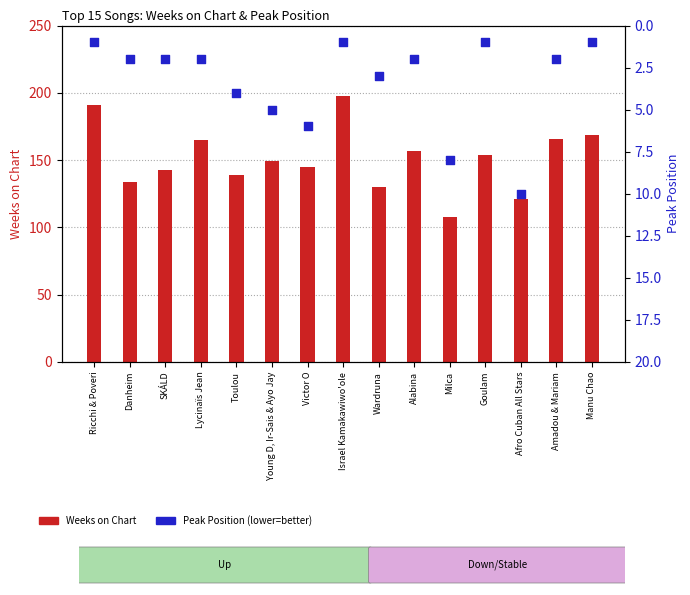

At which category is the sum across all series the highest?

Israel Kamakawiwo'ole